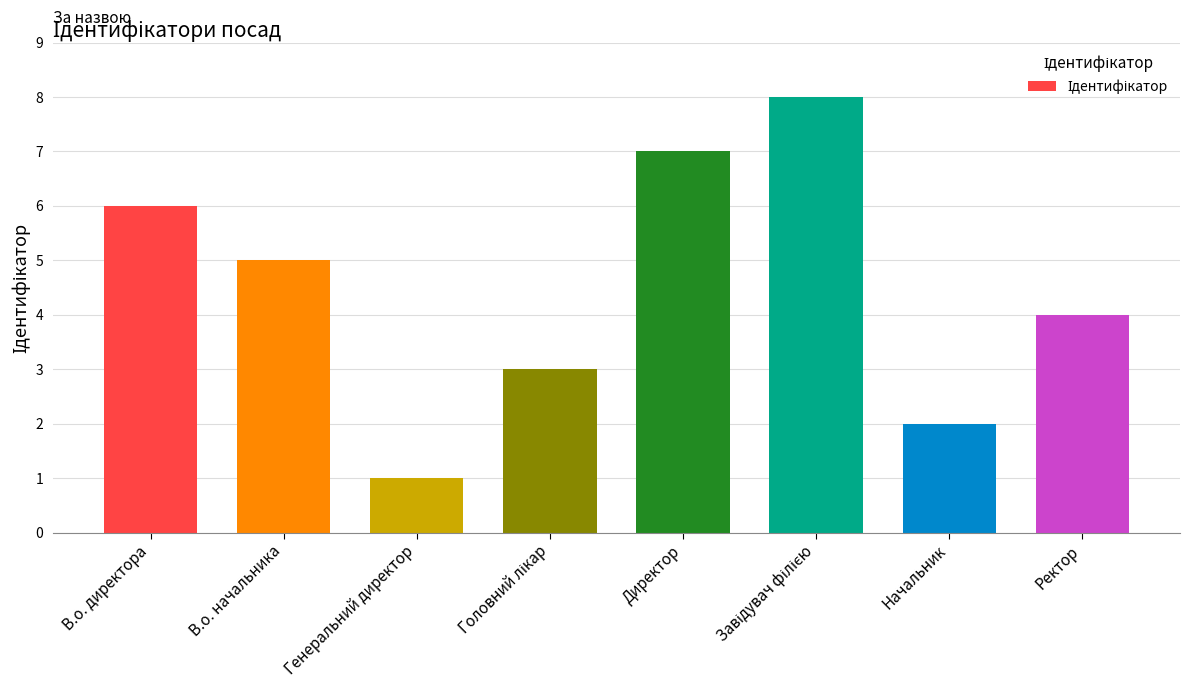

What position from the right is В.о. директора?

8